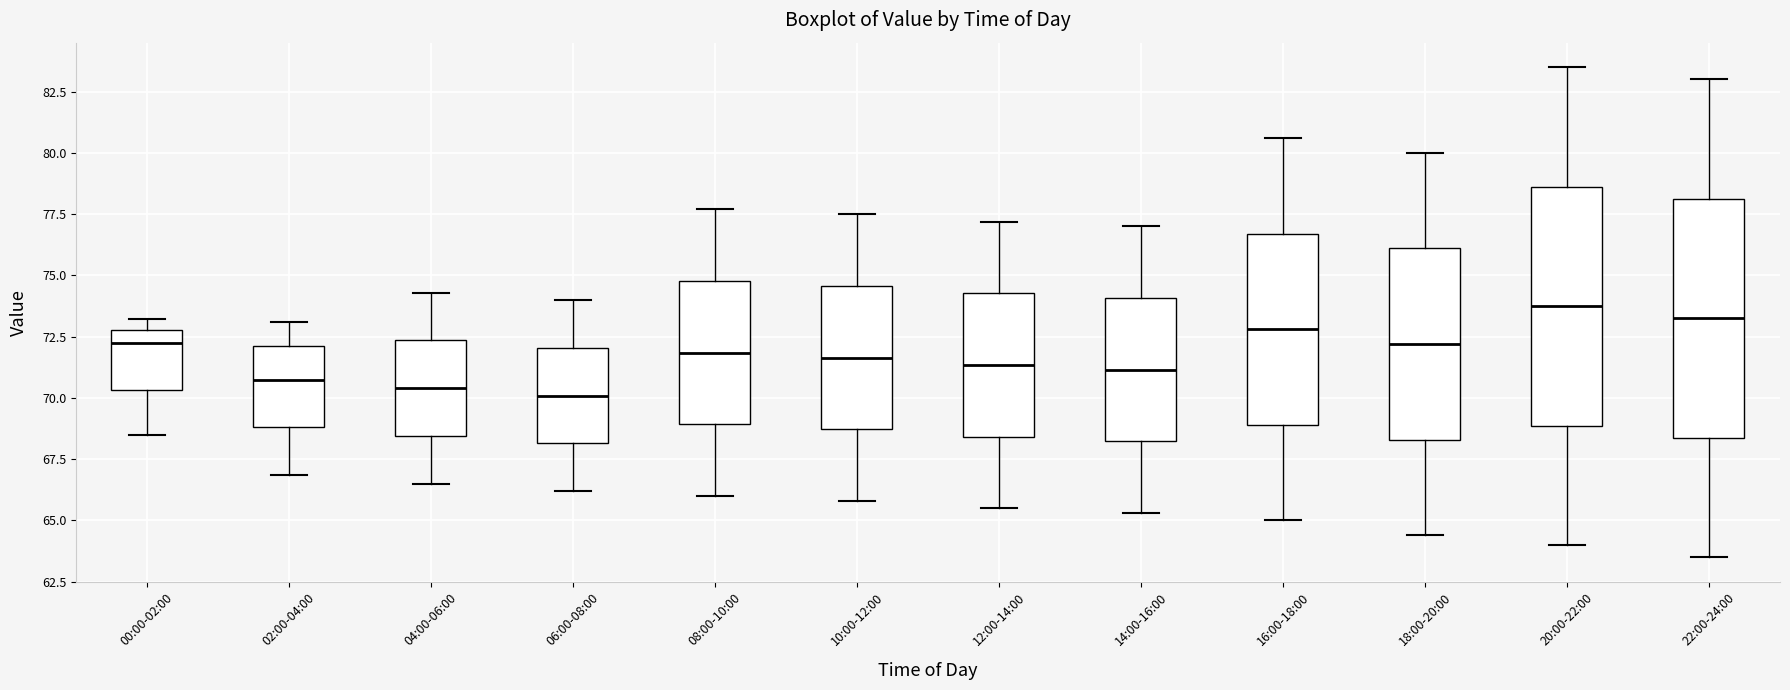

Where is the lower edge of the box for 04:00-06:00 on the y-axis? The values are not printed on the chart, so give them approximately, as read against the axis.

68.5